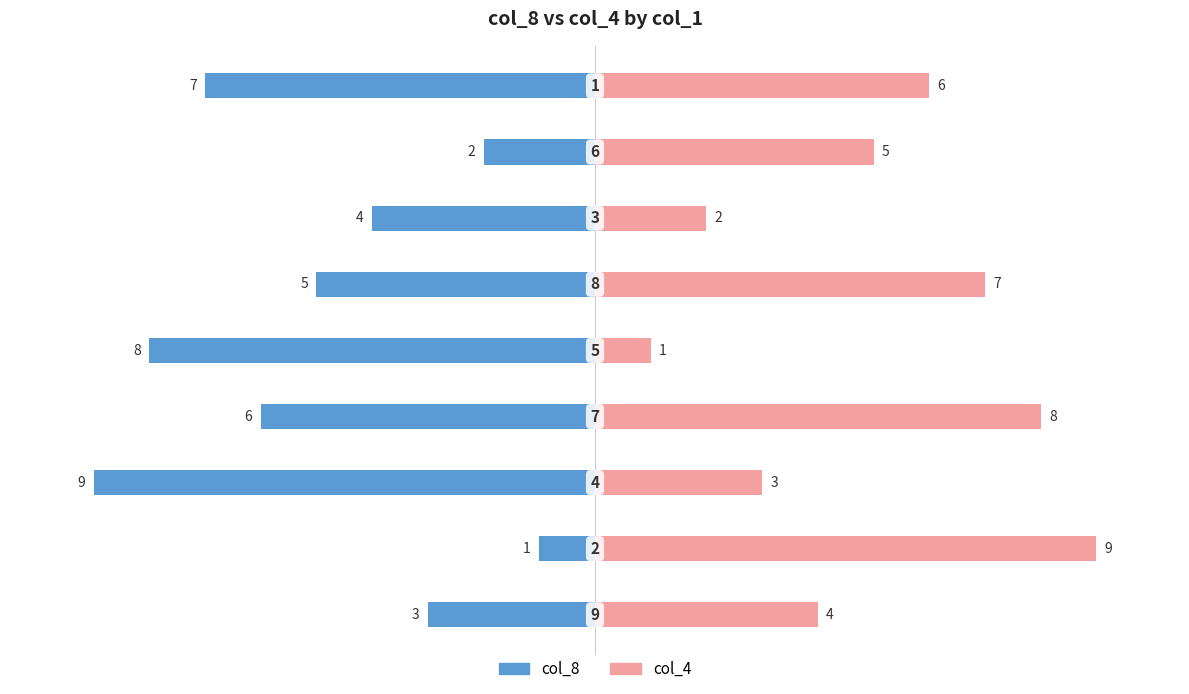

How many data points does each series have?

9